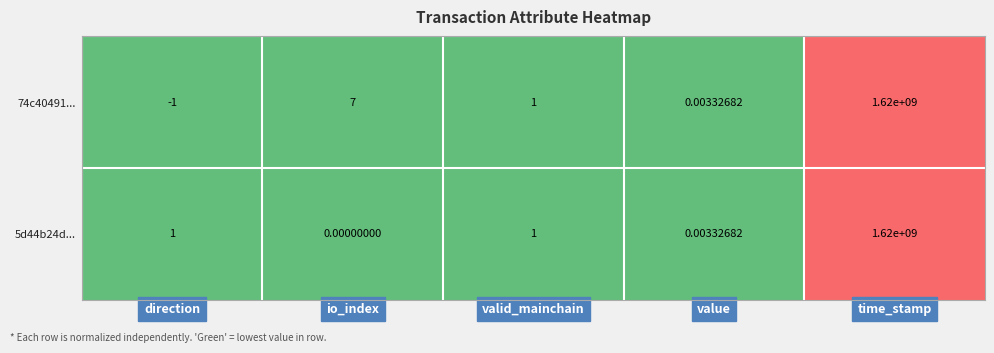

How many distinct data groups are displayed?

2